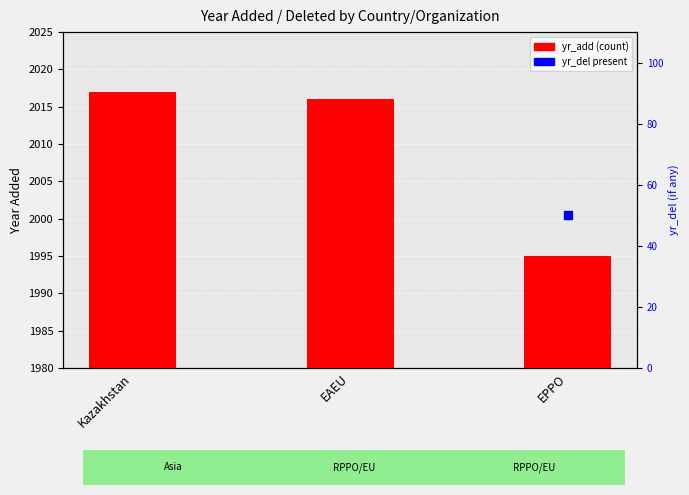

Which series has the largest Y range (max minus min)?

yr_add